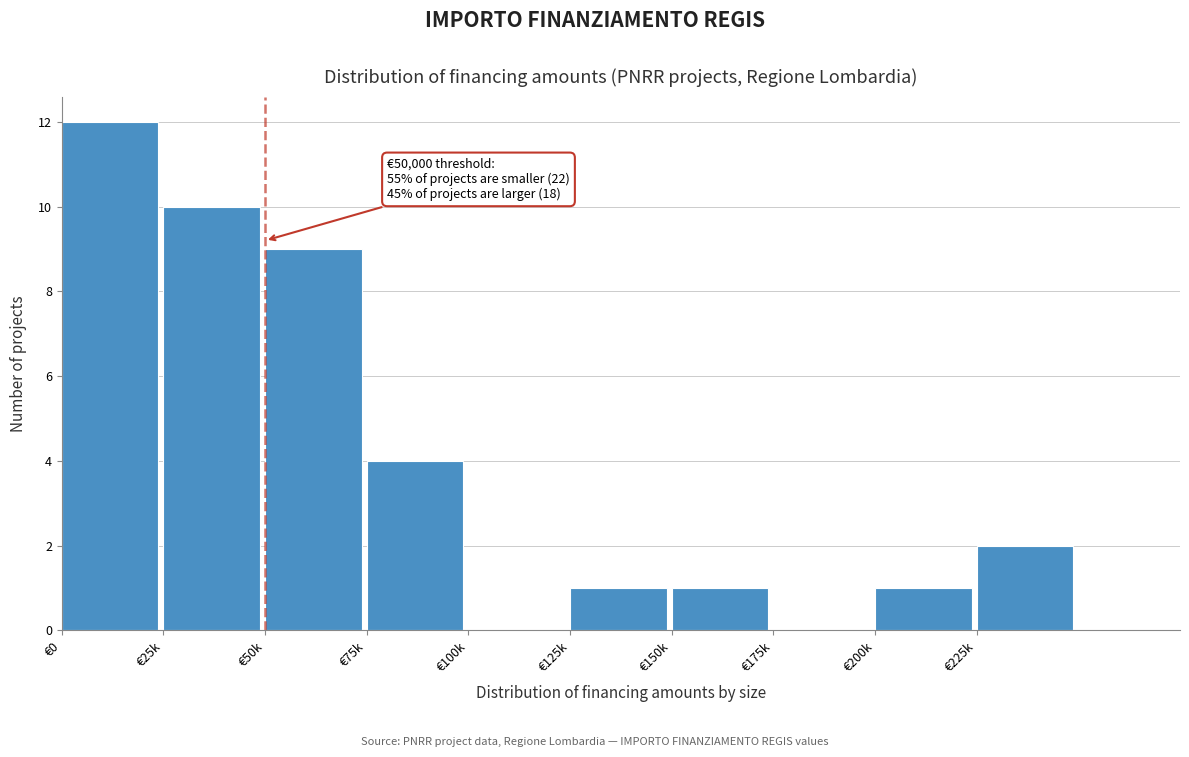

Reading left to right, what are all the values shown in this chart?

€0=12	€25k=10	€50k=9	€75k=4	€100k=0	€125k=1	€150k=1	€175k=0	€200k=1	€225k=2